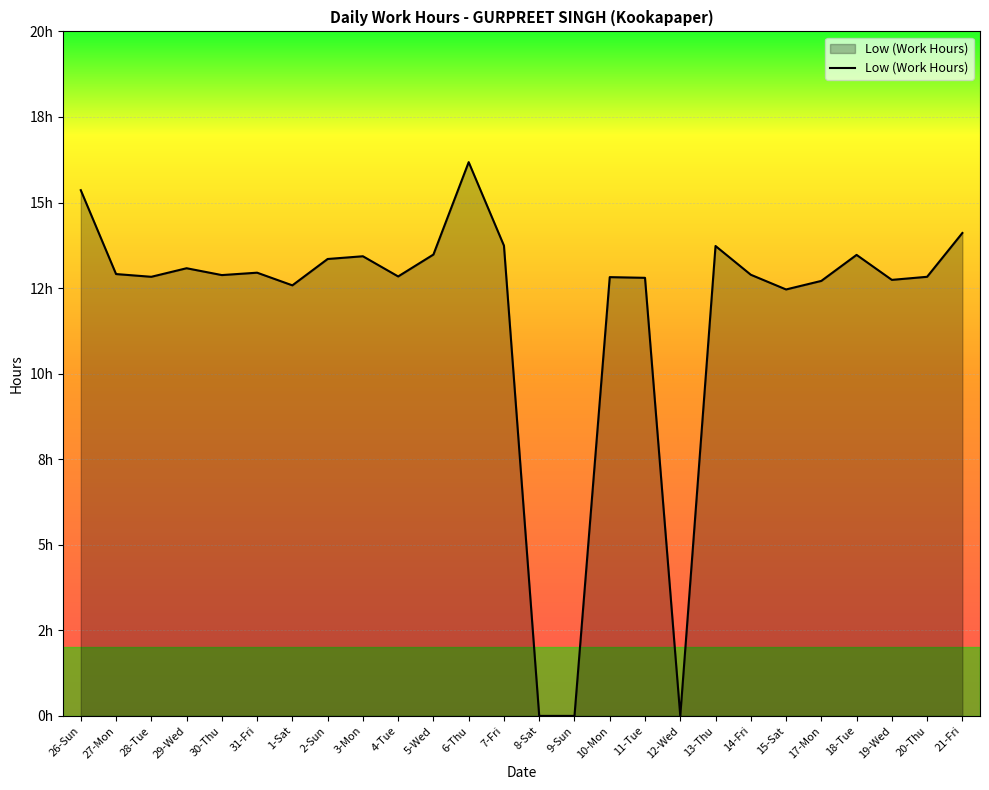

Reading left to right, transcribe all the data shown in this chart.

15.4	12.9	12.8	13.1	12.9	12.9	12.6	13.3	13.4	12.8	13.5	16.2	13.7	0.0	0.0	12.8	12.8	0.0	13.7	12.9	12.5	12.7	13.5	12.7	12.8	14.1